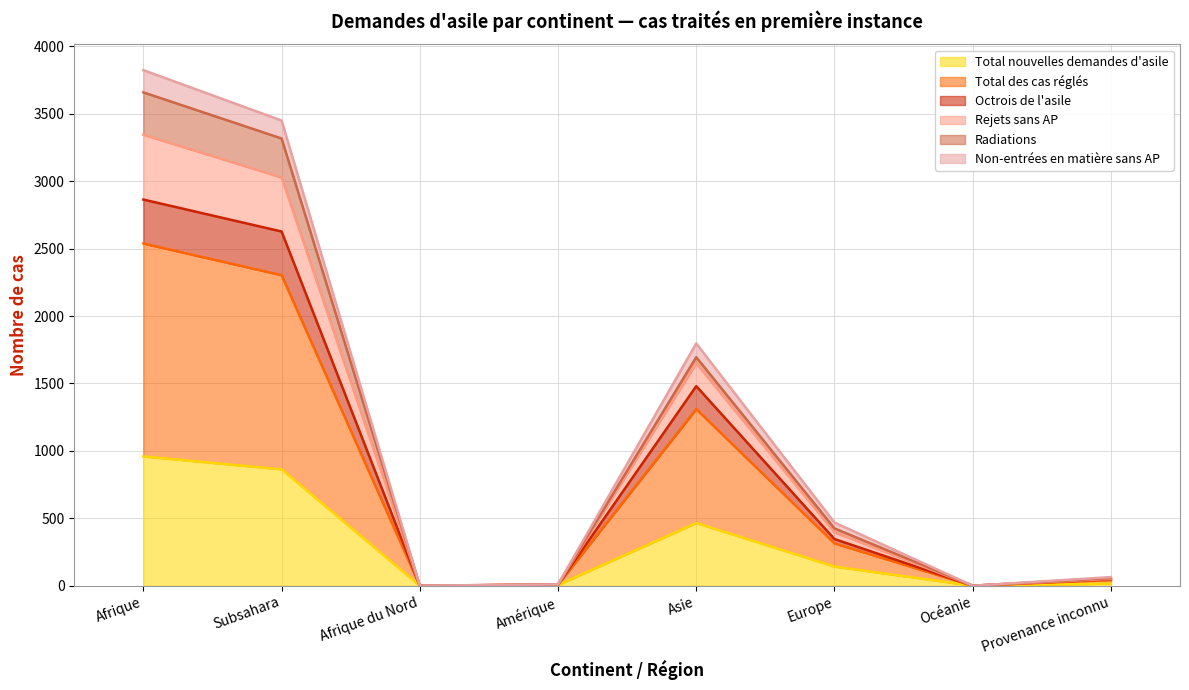

How many positive values does the Total des cas réglés series have?

6